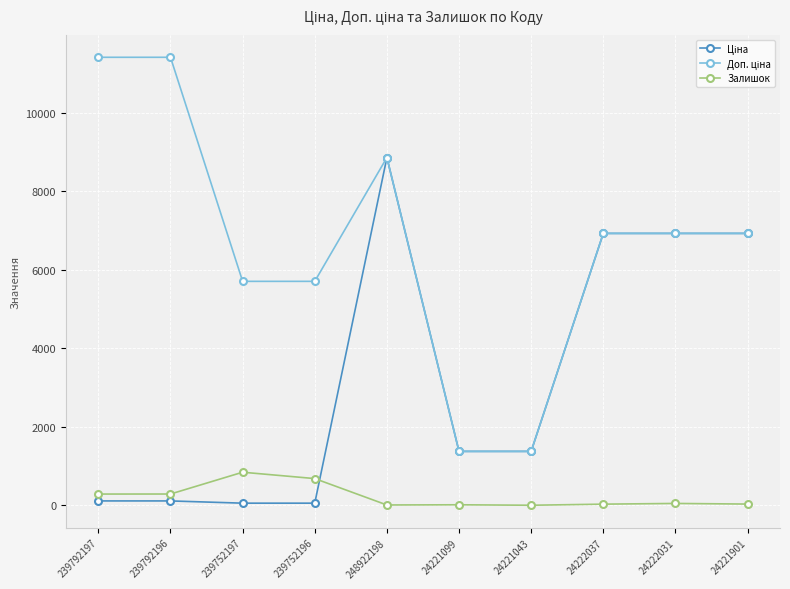

The value of Залишок at 239752197 is 845.0. True or false?

True